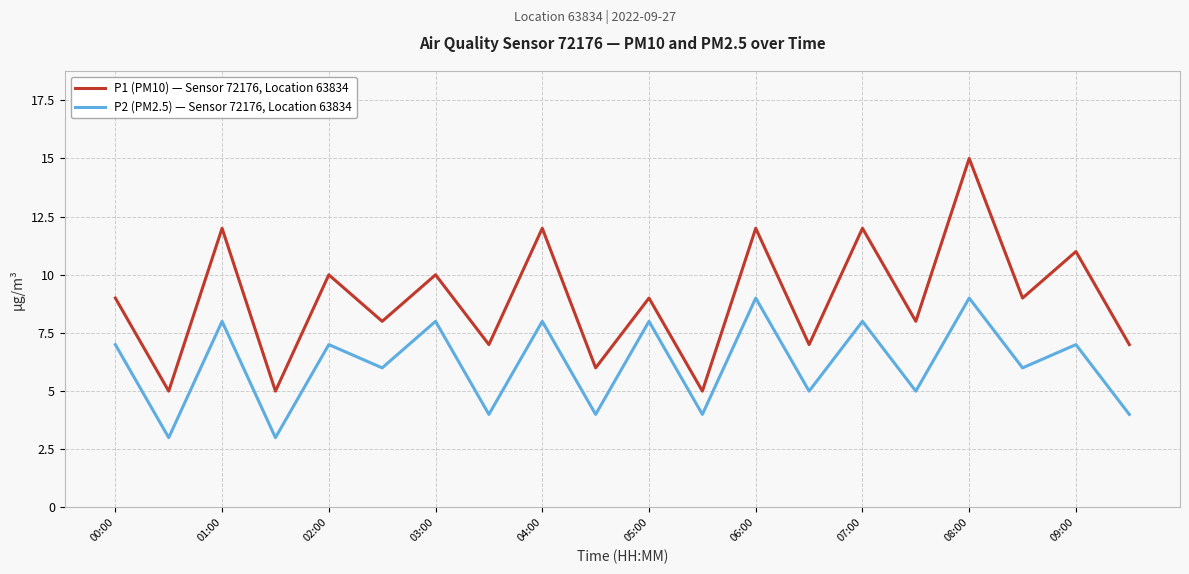

List the series in order of their peak value, lowest first.

P2 (PM2.5) — Sensor 72176, Location 63834, P1 (PM10) — Sensor 72176, Location 63834